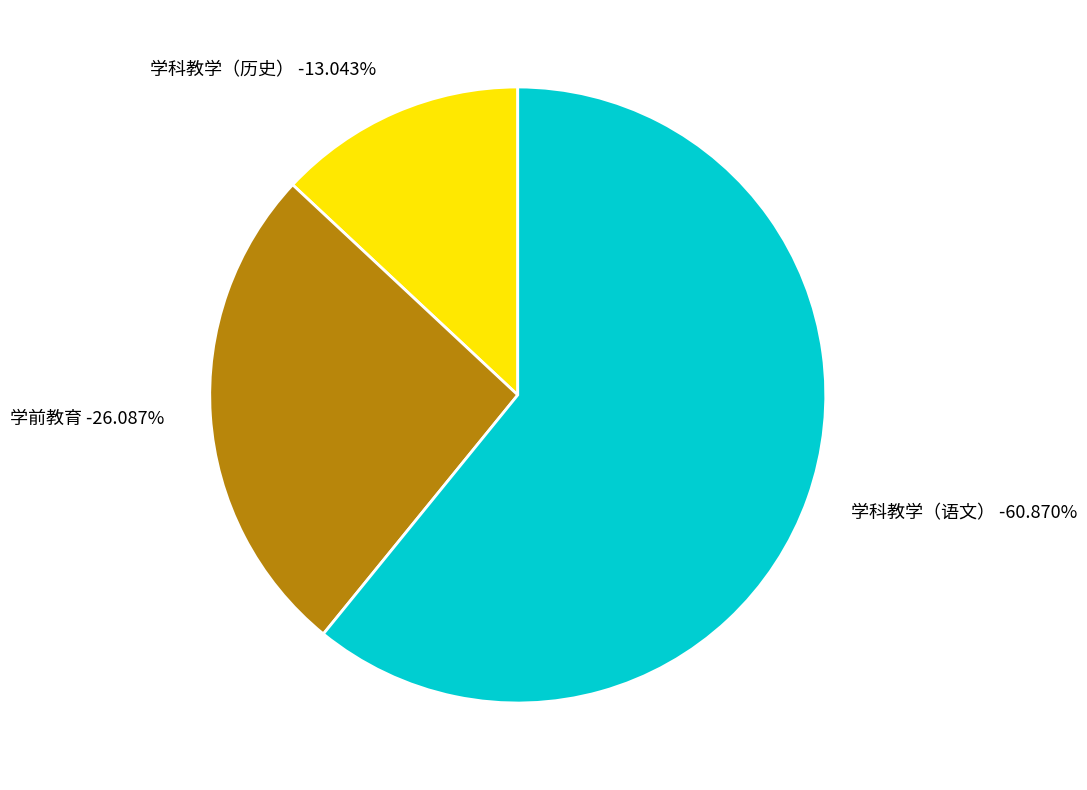

Is it true that 学前教育 is 26% of the pie?

True